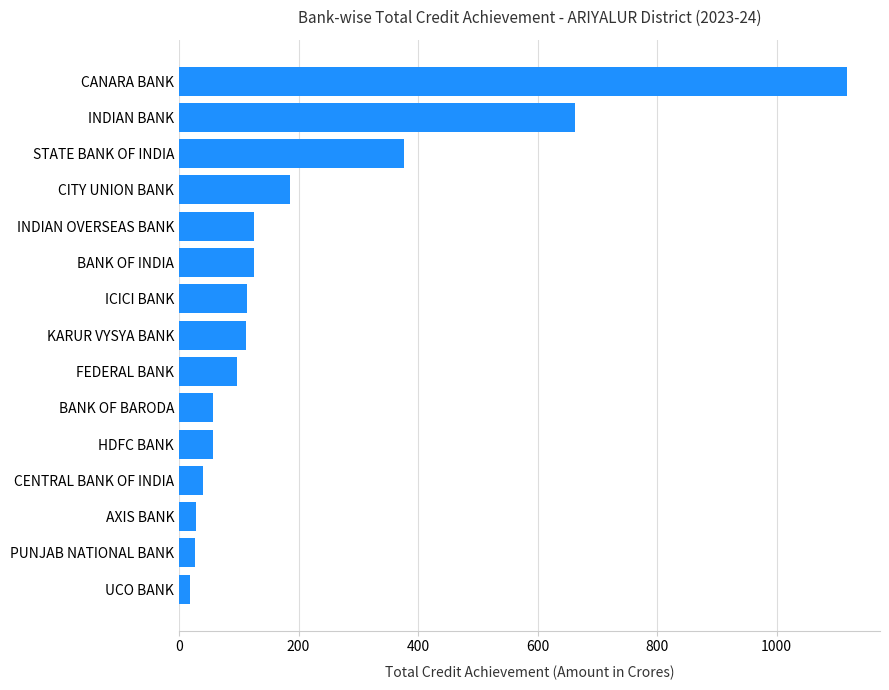

What is the difference between the maximum and minimum values?

1098.6